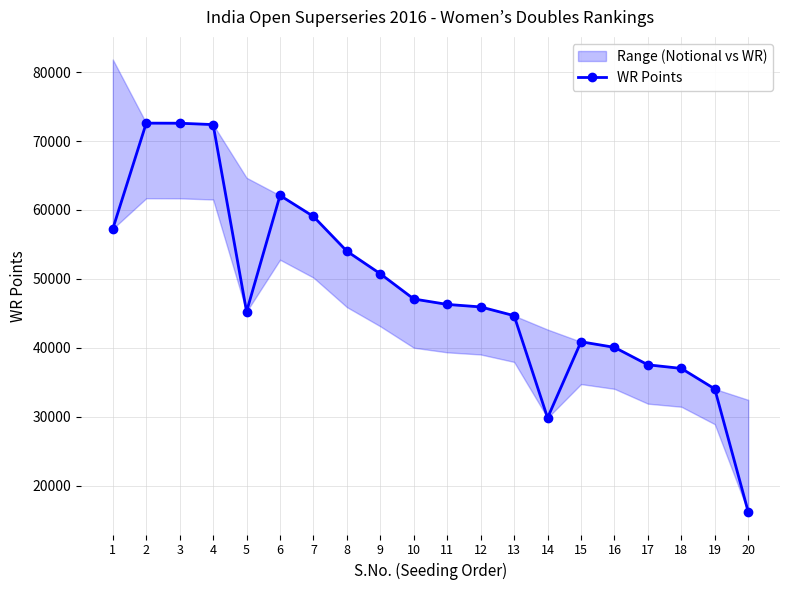

What is the difference between the maximum and minimum values?

56352